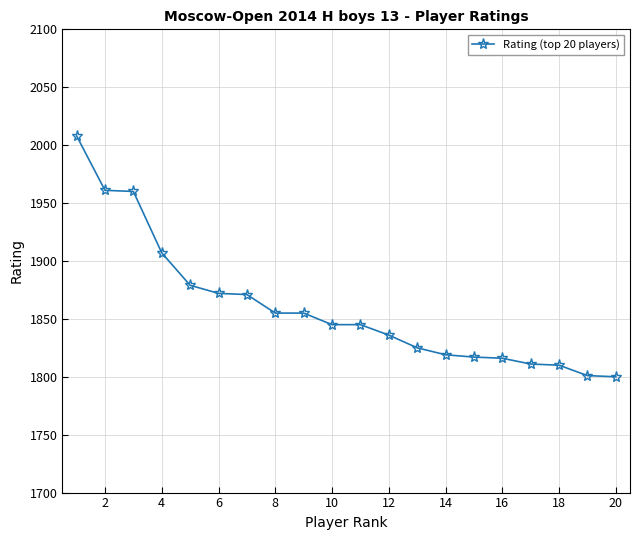

What is the smallest value displayed?

1800